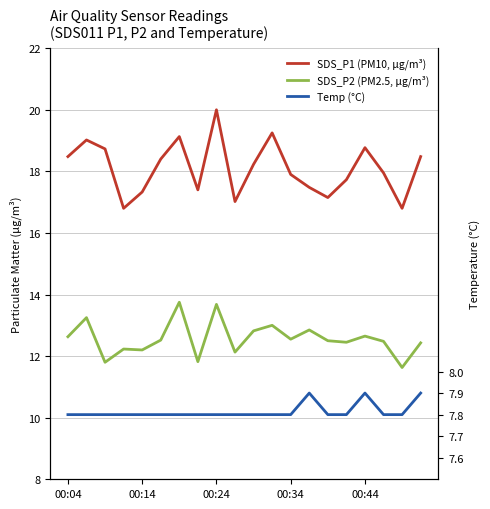

True or false: SDS_P1 (PM10, µg/m³) has more than 2 points higher than both neighbors.

True